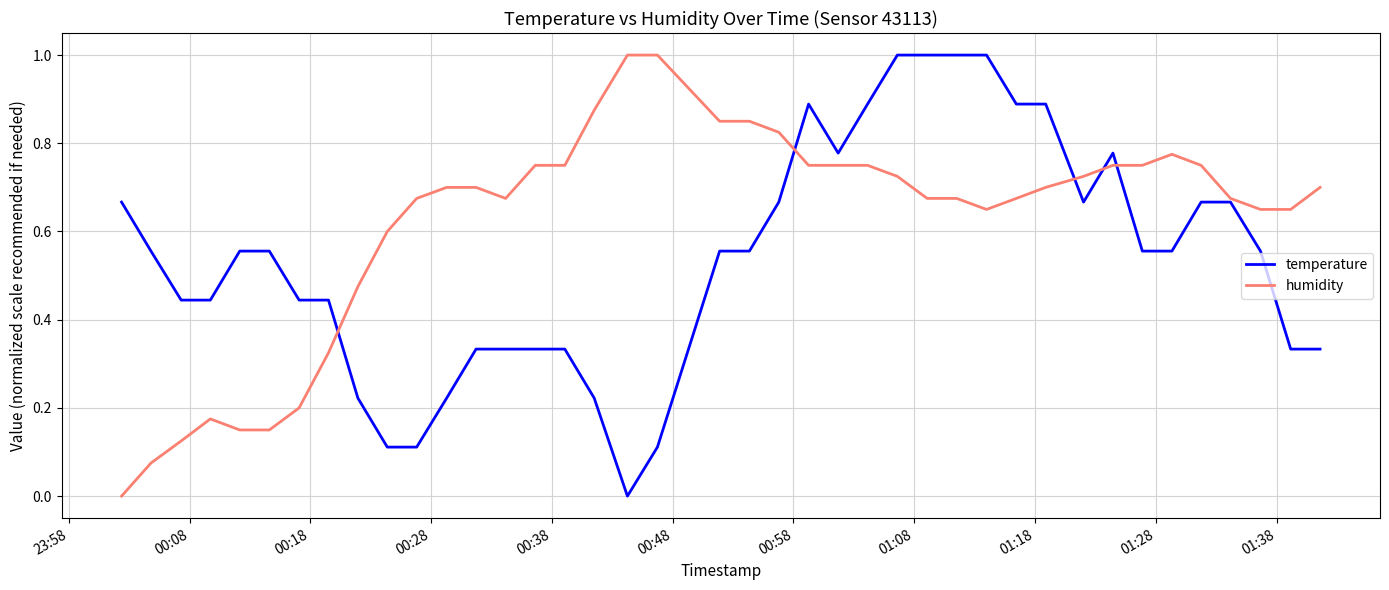

What is the highest value of the temperature series?

1.0